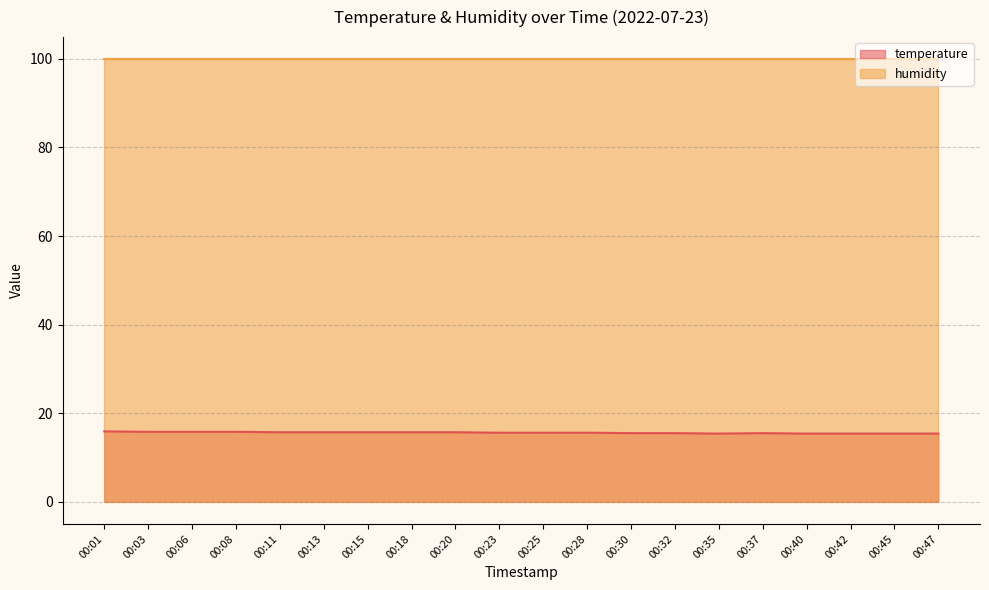

What is the difference between the maximum and minimum values?

0.5